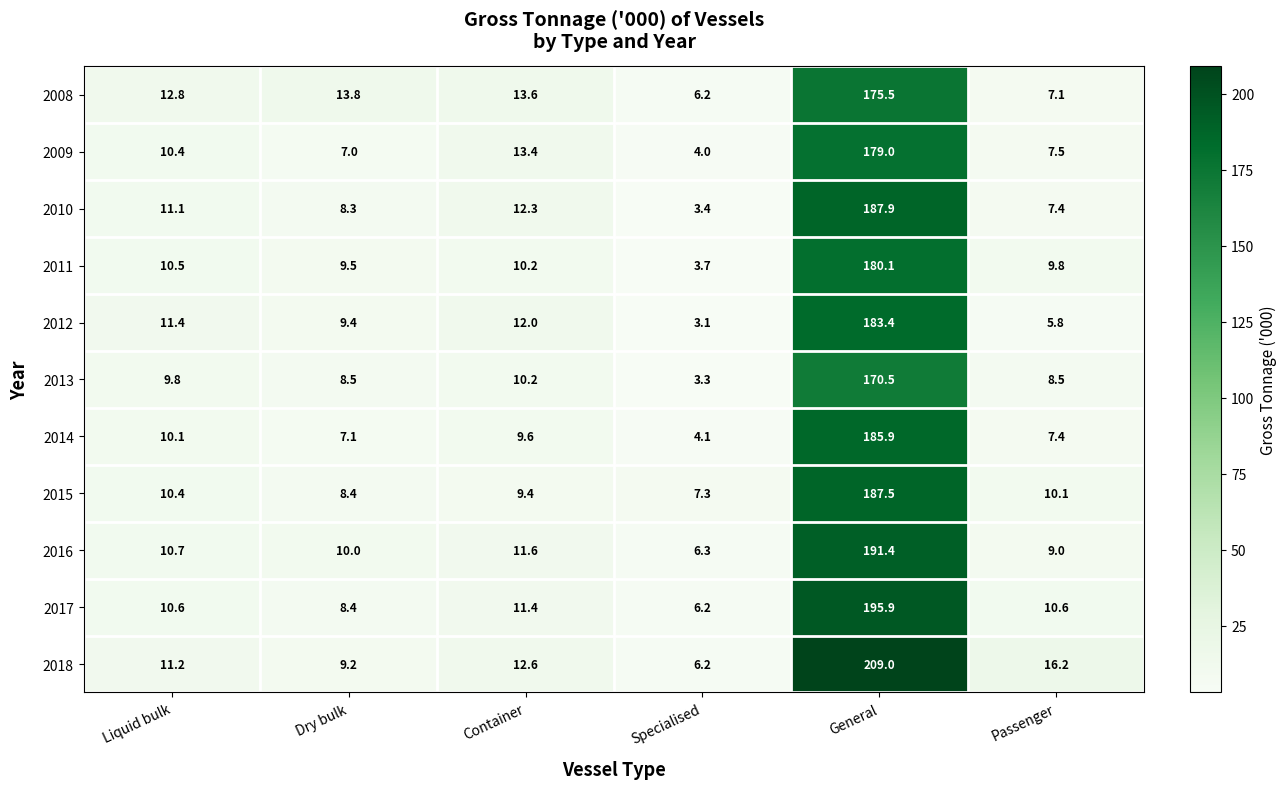

At which category does the chart reach its peak across all series?

General